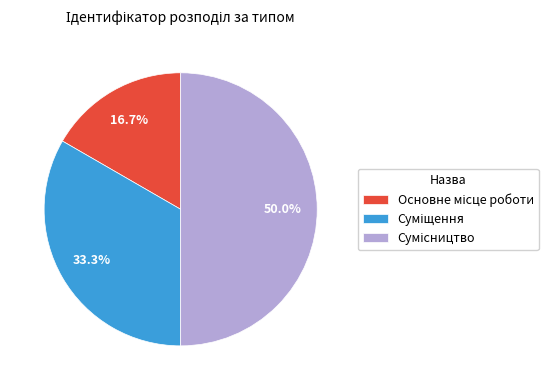

How many segments does this pie chart have?

3